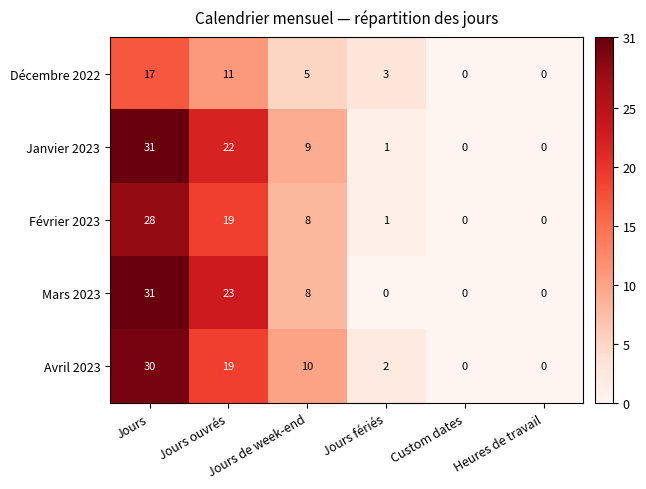

Which series has the largest total across all categories?

Janvier 2023